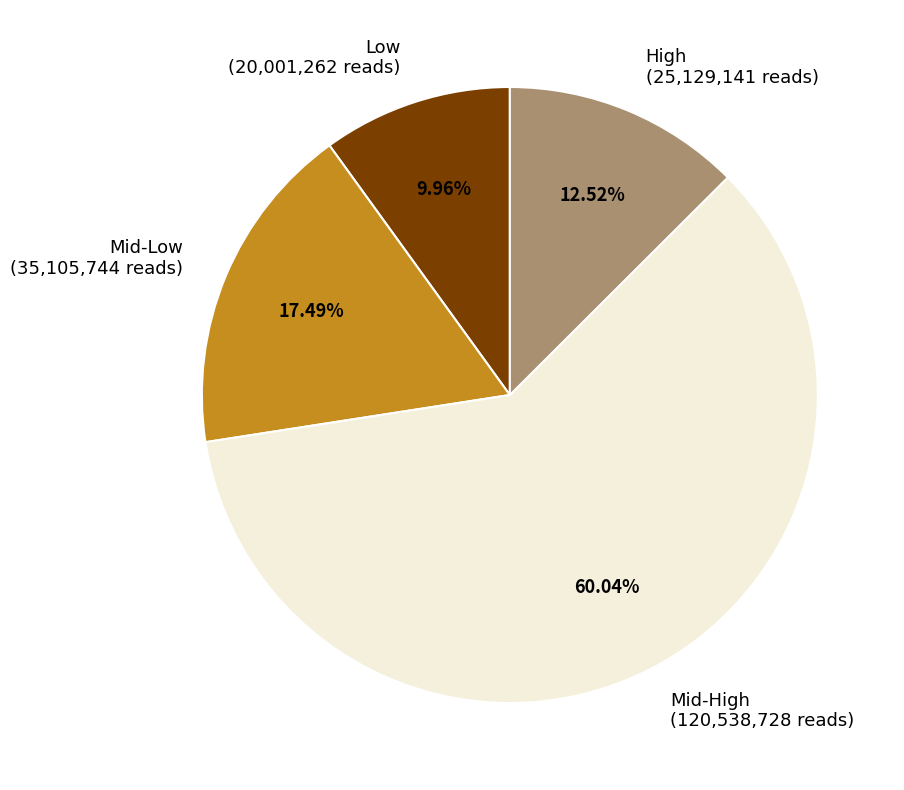

What is the ratio of the value at Mid-Low (35,105,744 reads) to the value at High (25,129,141 reads)?

1.4